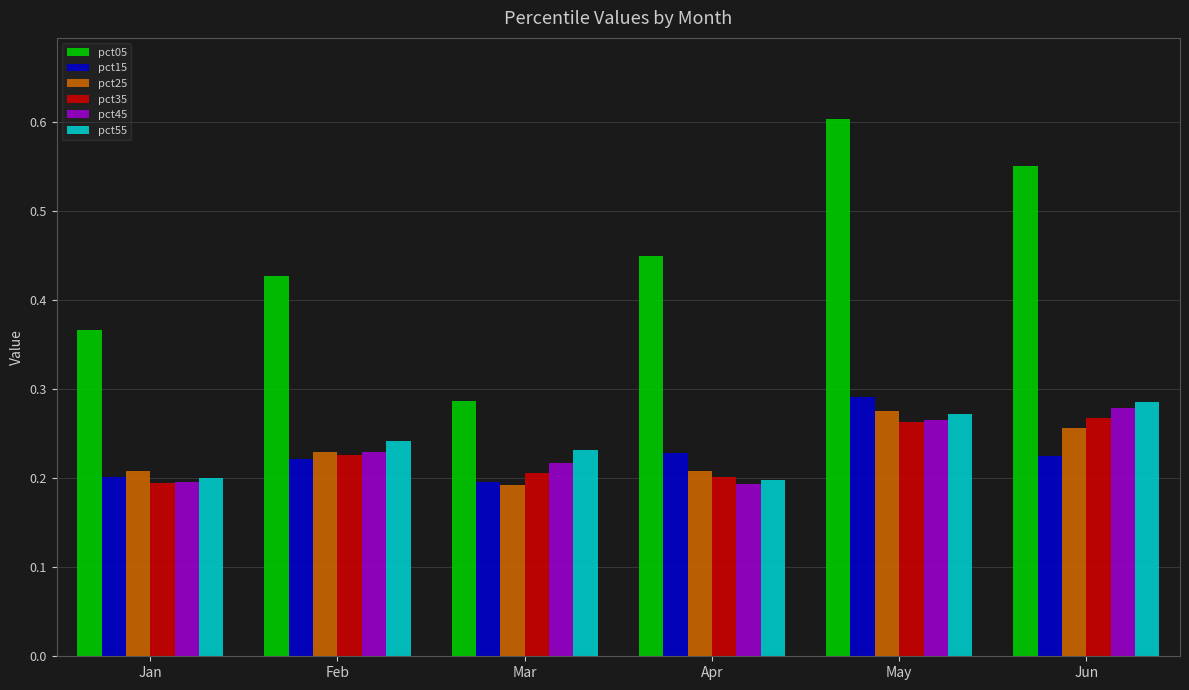

At how many categories does at least one series exceed 0?

6